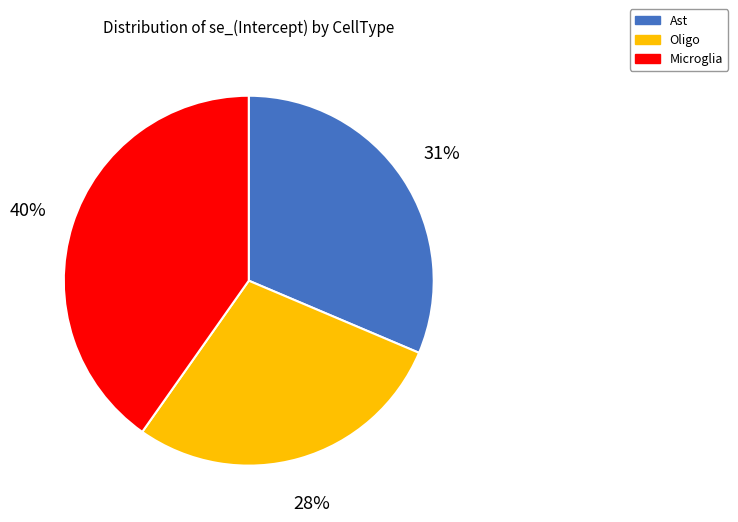

Is there any slice that represents more than half of the pie?

No